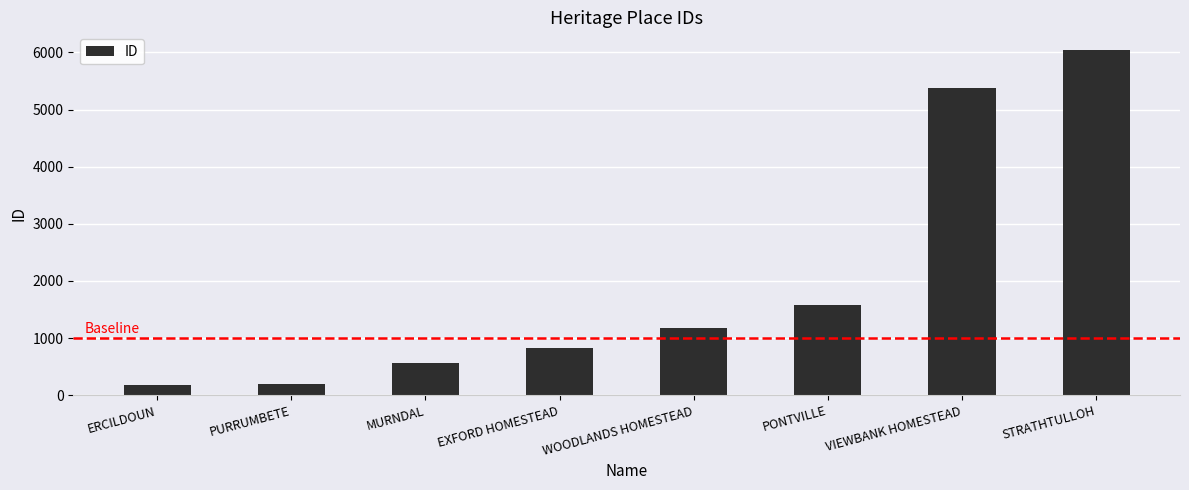

Is it true that the value at VIEWBANK HOMESTEAD is 1865?

False